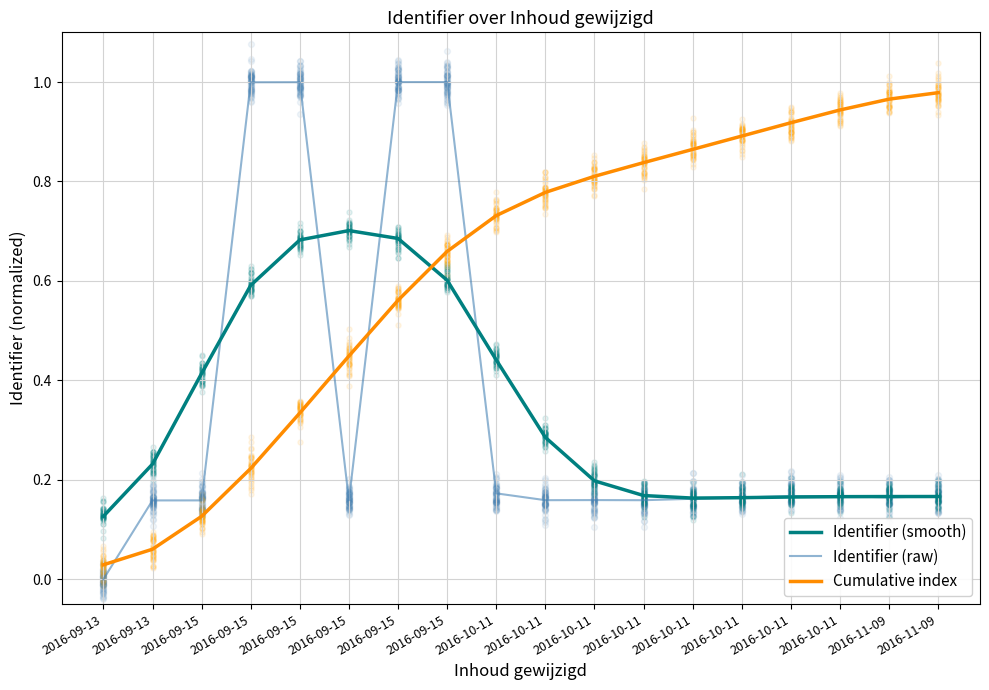

Which series reaches the maximum Y coordinate?

Identifier (raw)